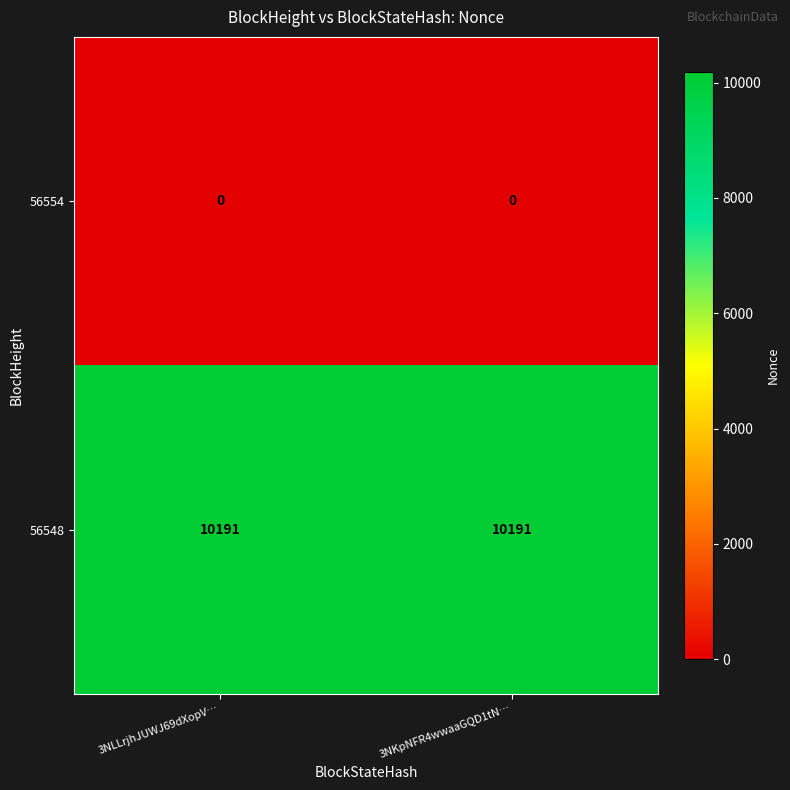

List the series in order of their overall mean, highest first.

56548, 56554